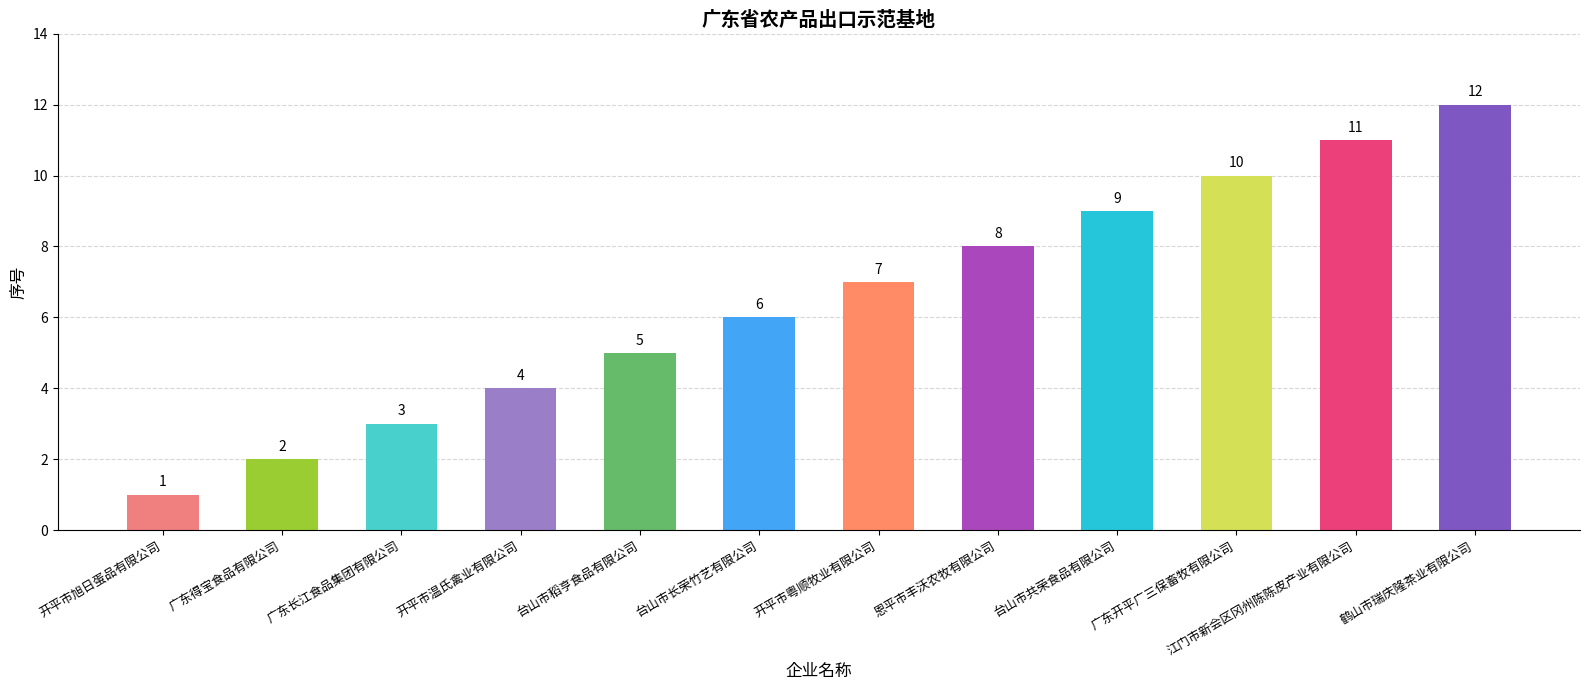

List the labels in order of value, largest first.

鹤山市瑞庆隆茶业有限公司, 江门市新会区冈州陈陈皮产业有限公司, 广东开平广三保畜牧有限公司, 台山市共荣食品有限公司, 恩平市丰沃农牧有限公司, 开平市粤顺牧业有限公司, 台山市长荣竹艺有限公司, 台山市稻亨食品有限公司, 开平市温氏禽业有限公司, 广东长江食品集团有限公司, 广东得宝食品有限公司, 开平市旭日蛋品有限公司